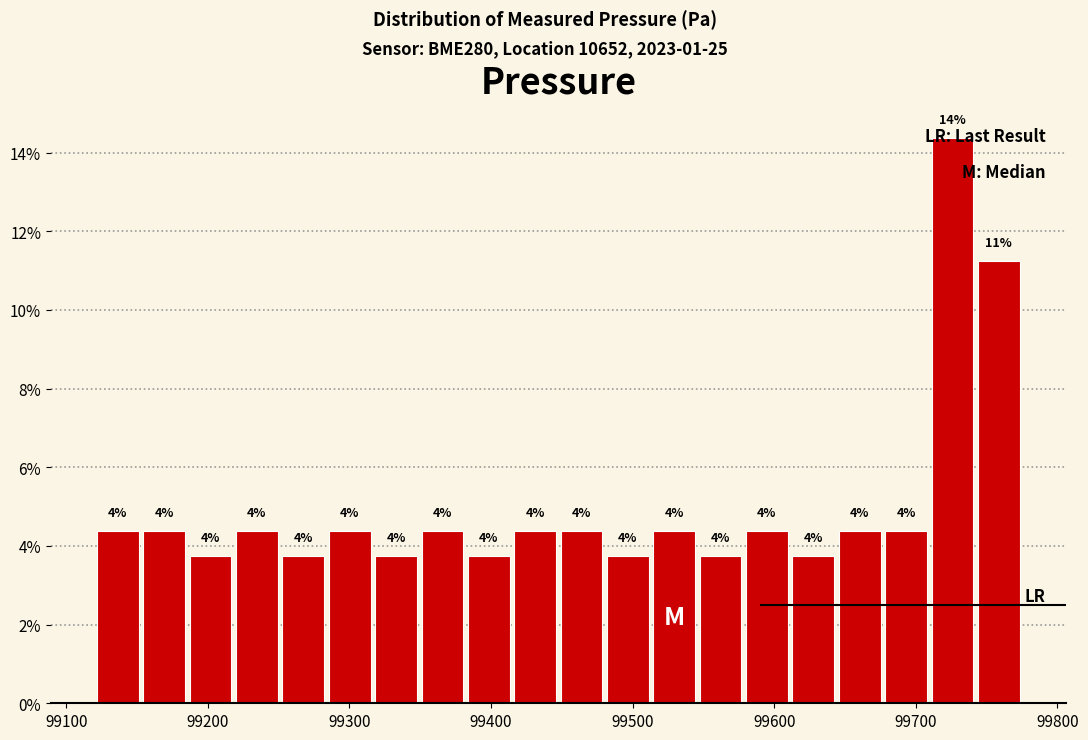

Read against the x-axis, roughly where is the centre of the tallest bar?

99730